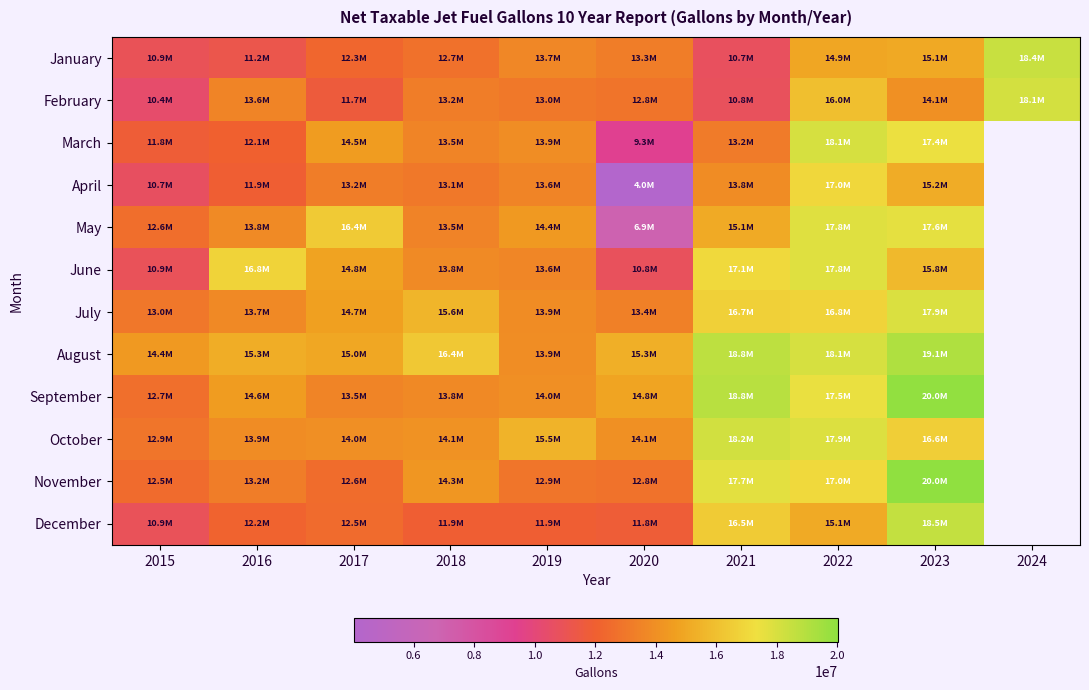

Between 2021 and 2015, which is larger?

2015